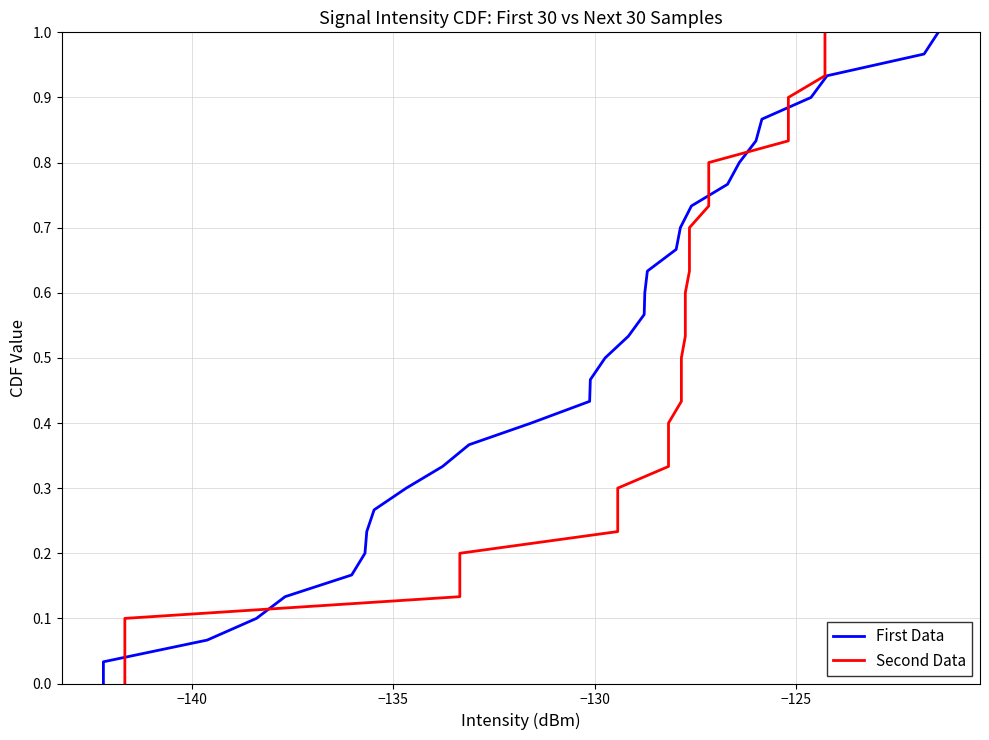

How many distinct data groups are displayed?

2